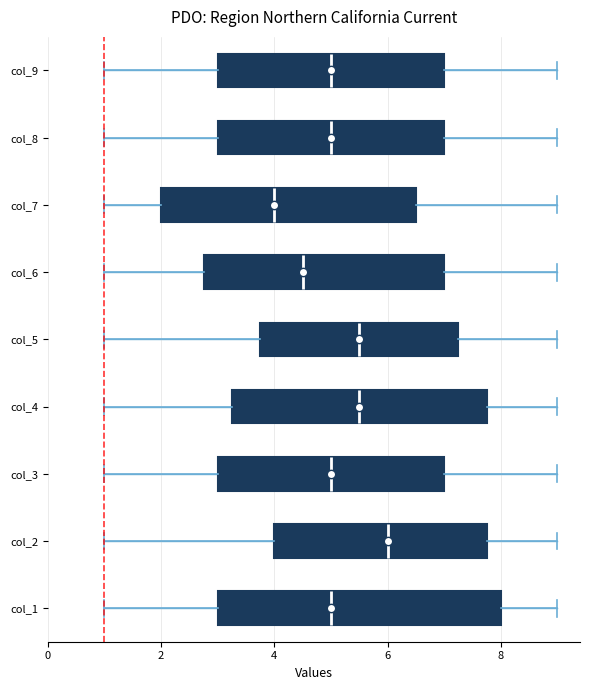

Reading bottom to top, read every box against the x-axis: the position of its median line, the range the box covers, and the ends of its whiskers. The values are not printed on the chart, so give them approximately, as read against the axis.

col_1: median 5.0, box 3.0 to 8.0, whiskers 1.0 to 9.0
col_2: median 6.0, box 4.0 to 7.8, whiskers 1.0 to 9.0
col_3: median 5.0, box 3.0 to 7.0, whiskers 1.0 to 9.0
col_4: median 5.6, box 3.2 to 7.8, whiskers 1.0 to 9.0
col_5: median 5.6, box 3.8 to 7.2, whiskers 1.0 to 9.0
col_6: median 4.6, box 2.8 to 7.0, whiskers 1.0 to 9.0
col_7: median 4.0, box 2.0 to 6.6, whiskers 1.0 to 9.0
col_8: median 5.0, box 3.0 to 7.0, whiskers 1.0 to 9.0
col_9: median 5.0, box 3.0 to 7.0, whiskers 1.0 to 9.0